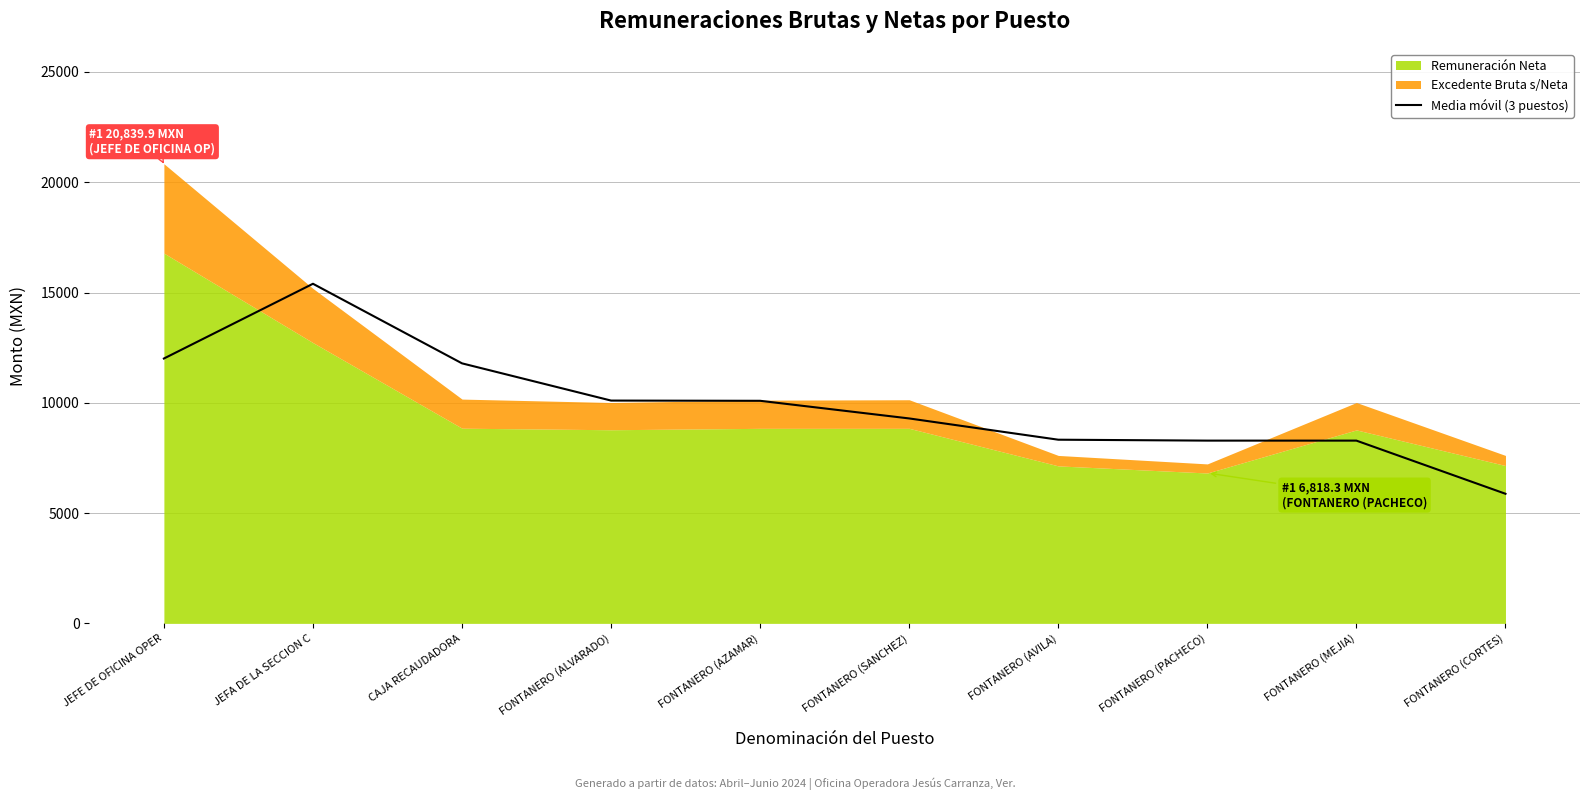

How many points are higher than both their immediate neighbors (excluding endpoints)?

2